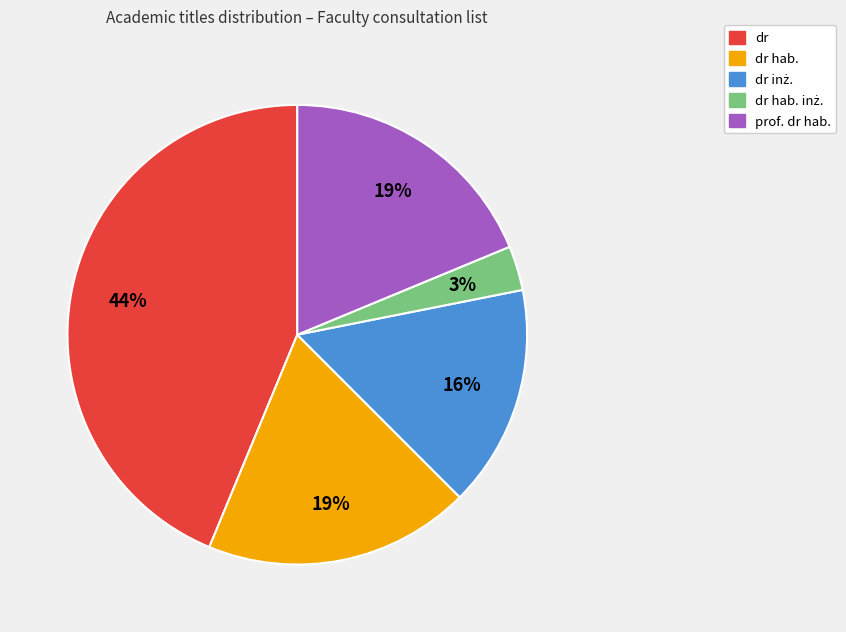

To the nearest percent, what is the difference between the largest and smallest slice percentages?

41%